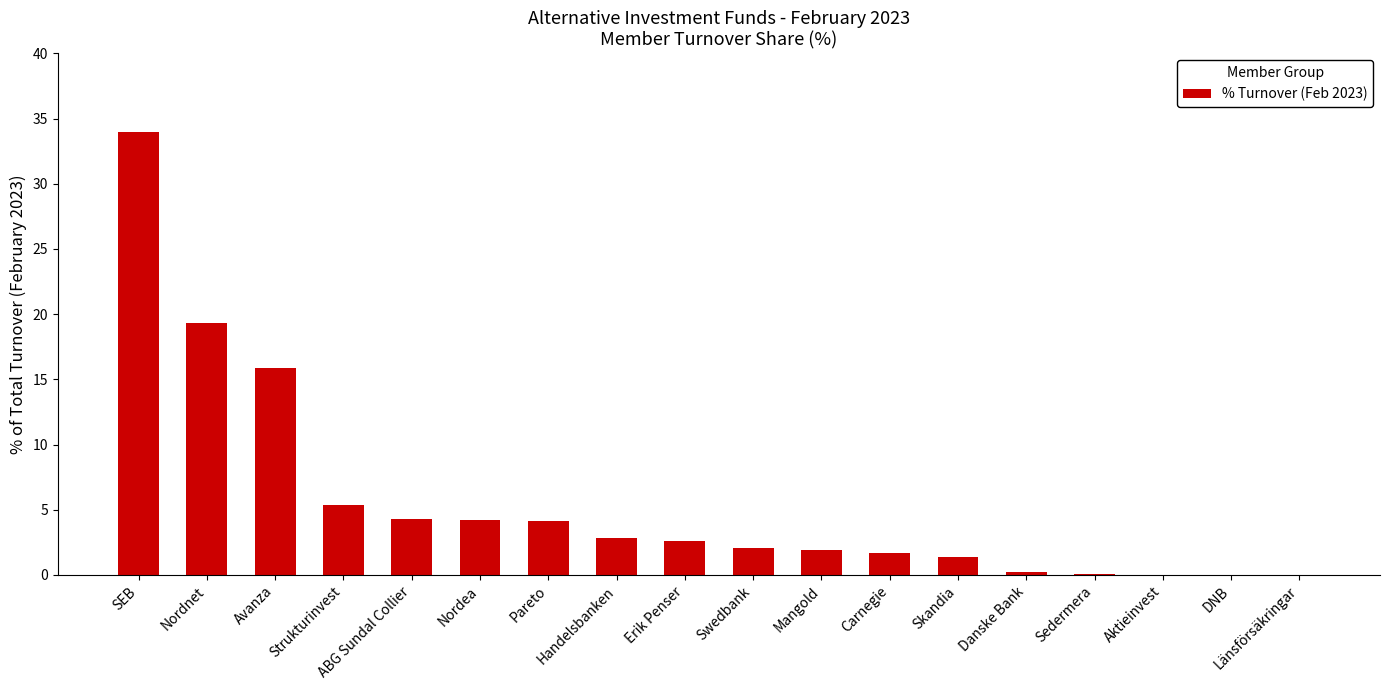

What is the sum of the values at Erik Penser and DNB?

2.6